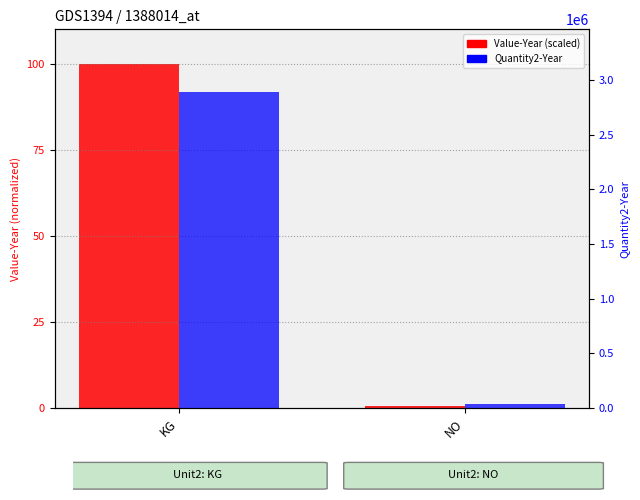

What is the greatest value displayed?

2884050.0